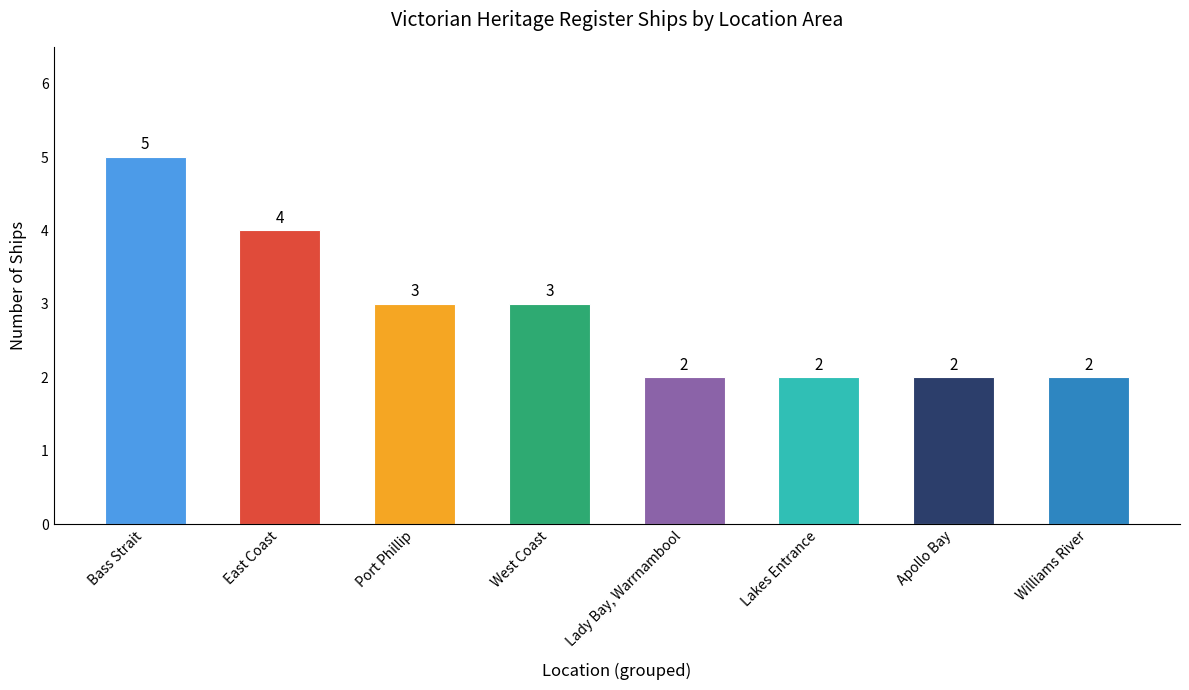

Count the number of data series in this chart.

1